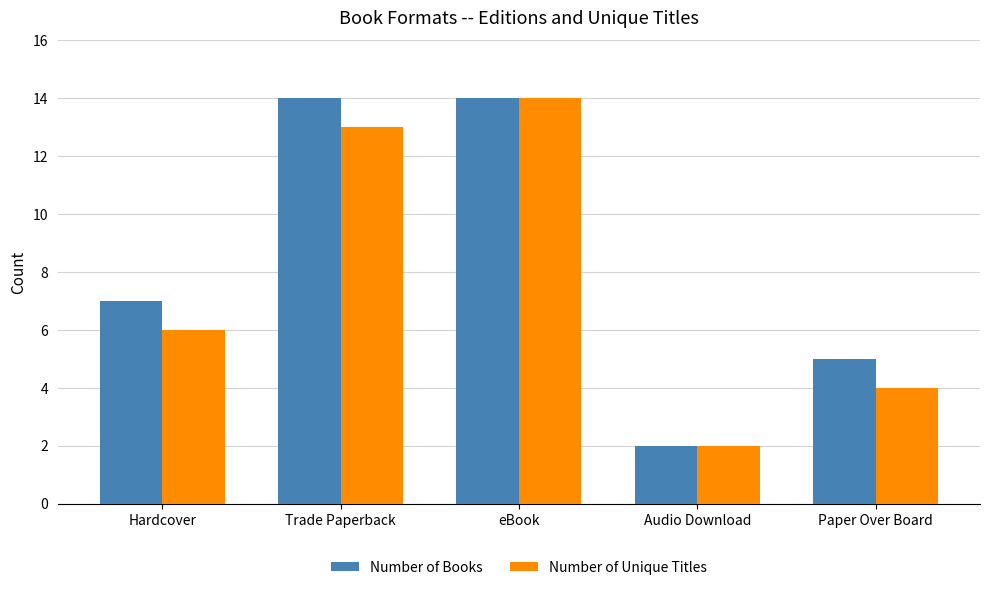

What is the difference between the maximum and second lowest values in the Number of Books series?

9